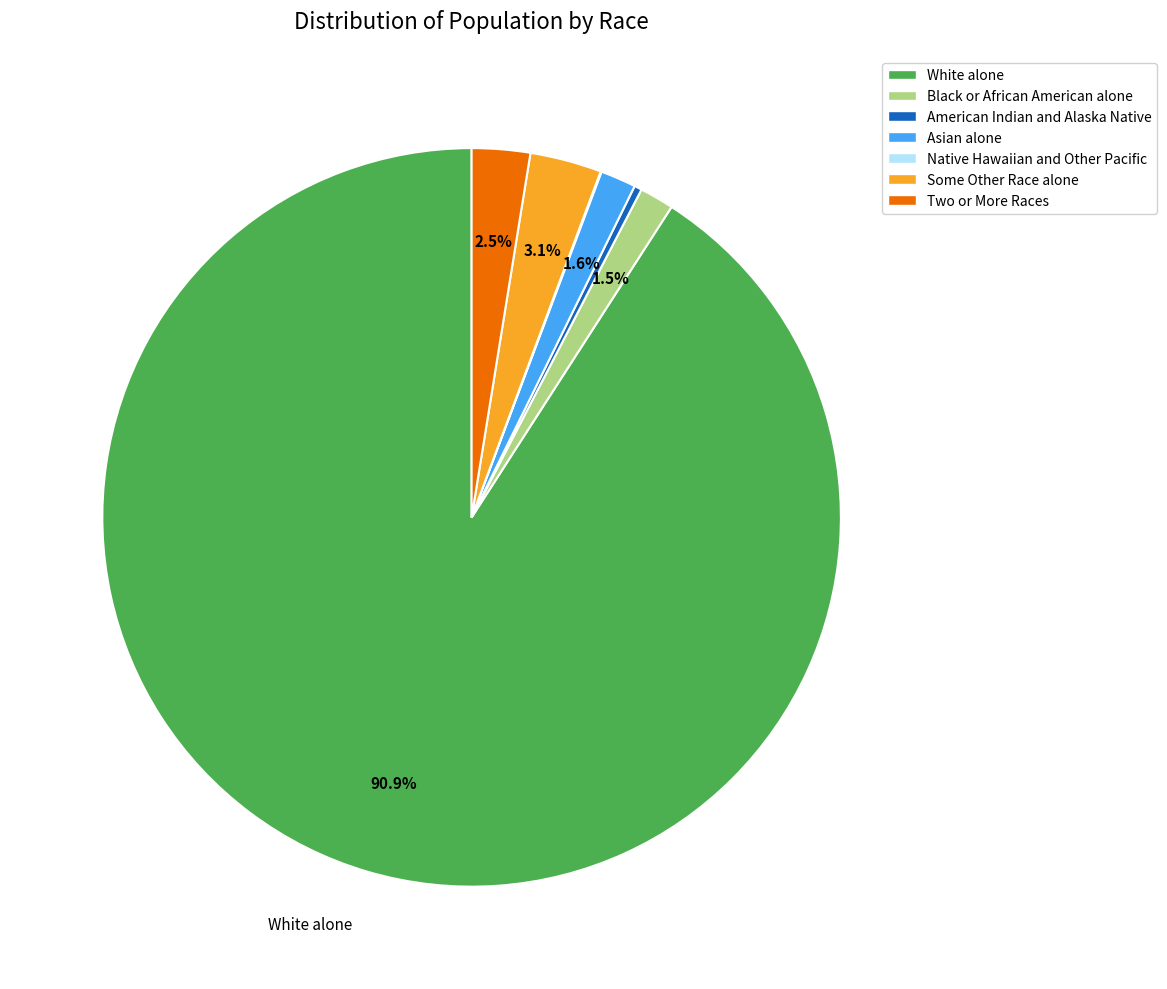

Does White alone represent more than half of the total?

Yes